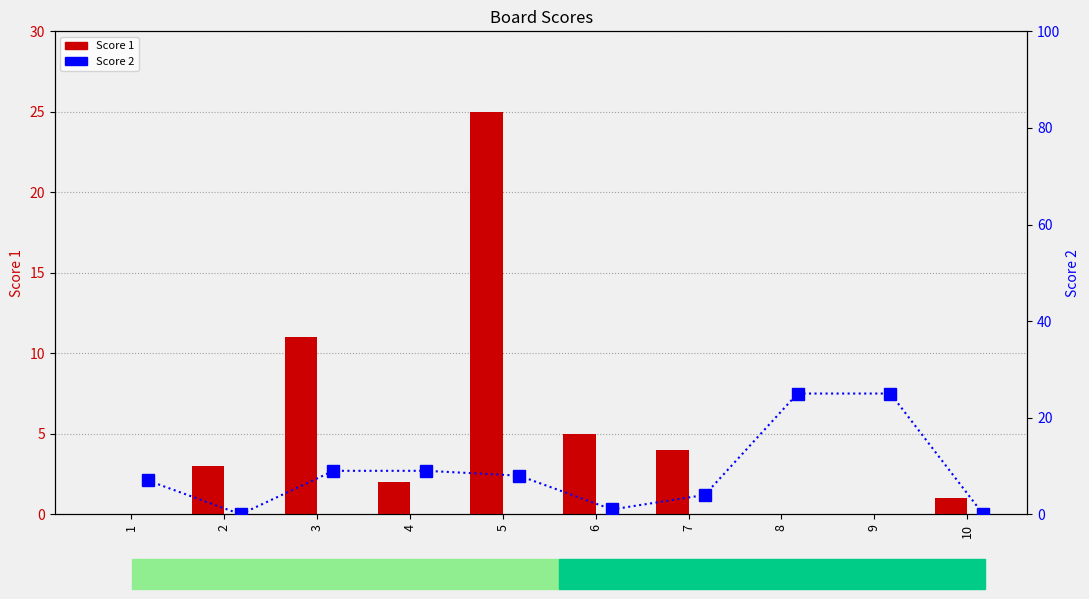

At which category does the chart reach its minimum across all series?

1